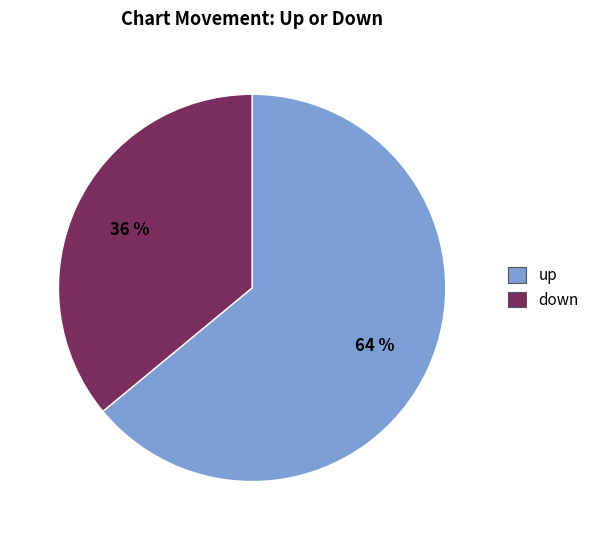

How many slices are in this pie chart?

2